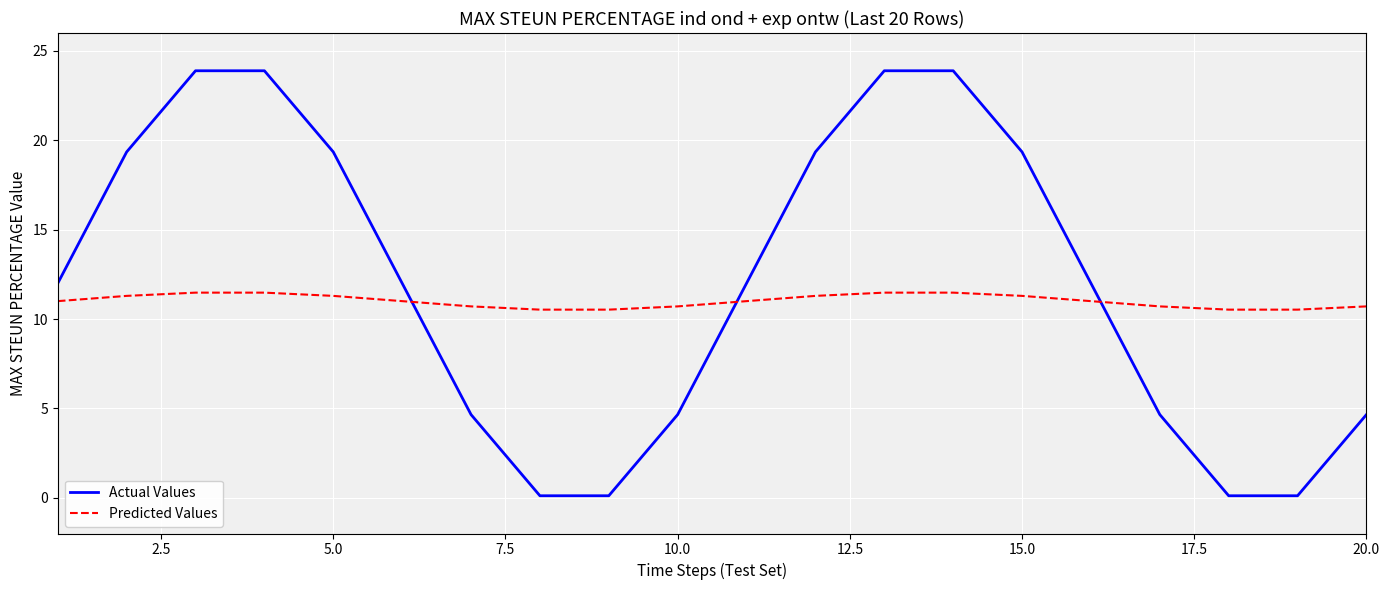

What is the maximum value for Predicted Values?

11.5